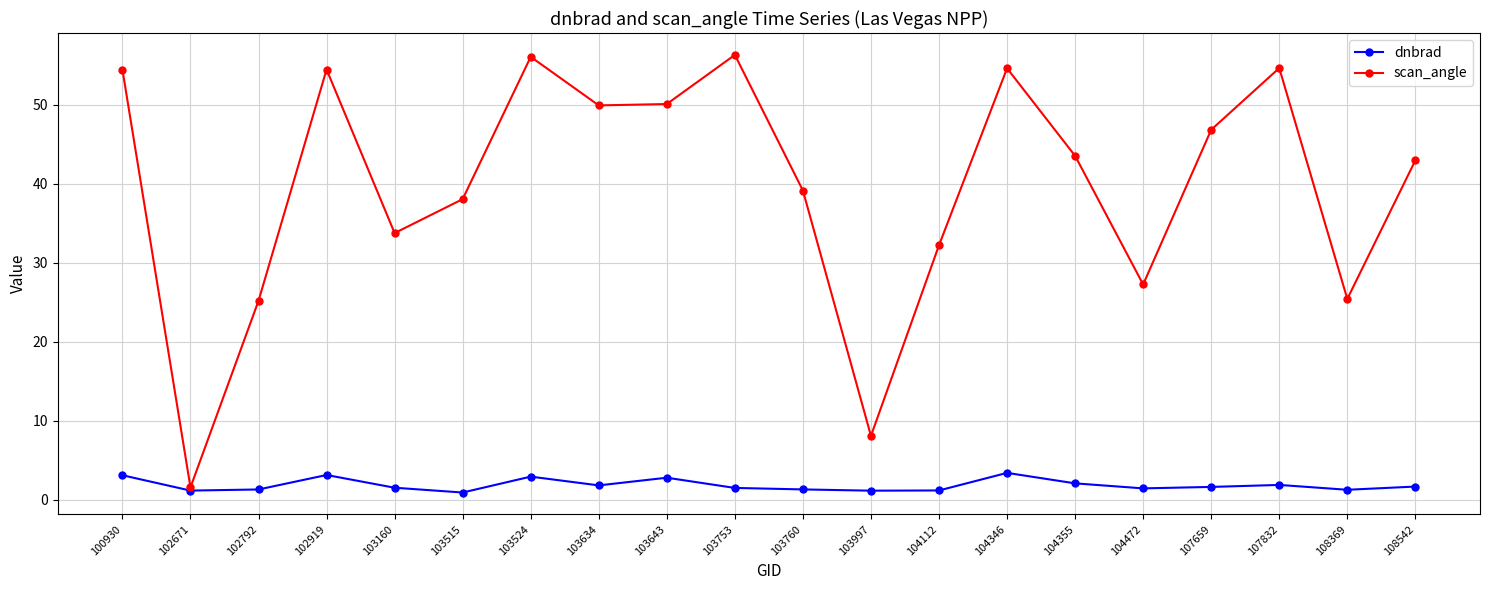

What is the difference between the highest and lowest values at 100930?

51.4